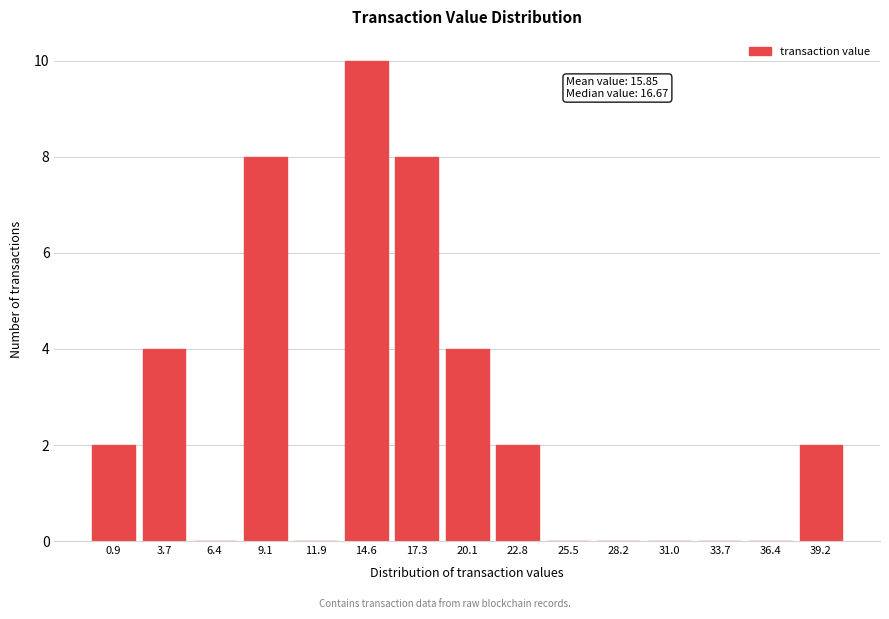

Reading left to right, extract all data points from this chart.

0.9=2	3.7=4	6.4=0	9.1=8	11.9=0	14.6=10	17.3=8	20.1=4	22.8=2	25.5=0	28.2=0	31.0=0	33.7=0	36.4=0	39.2=2